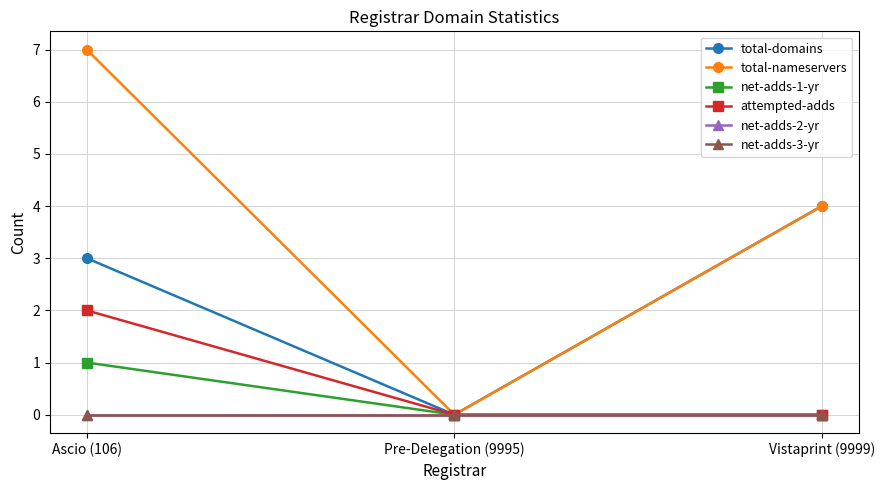

Reading left to right, extract all data points from this chart.

total-domains: Ascio (106)=3	Pre-Delegation (9995)=0	Vistaprint (9999)=4
total-nameservers: Ascio (106)=7	Pre-Delegation (9995)=0	Vistaprint (9999)=4
net-adds-1-yr: Ascio (106)=1	Pre-Delegation (9995)=0	Vistaprint (9999)=0
attempted-adds: Ascio (106)=2	Pre-Delegation (9995)=0	Vistaprint (9999)=0
net-adds-2-yr: Ascio (106)=0	Pre-Delegation (9995)=0	Vistaprint (9999)=0
net-adds-3-yr: Ascio (106)=0	Pre-Delegation (9995)=0	Vistaprint (9999)=0